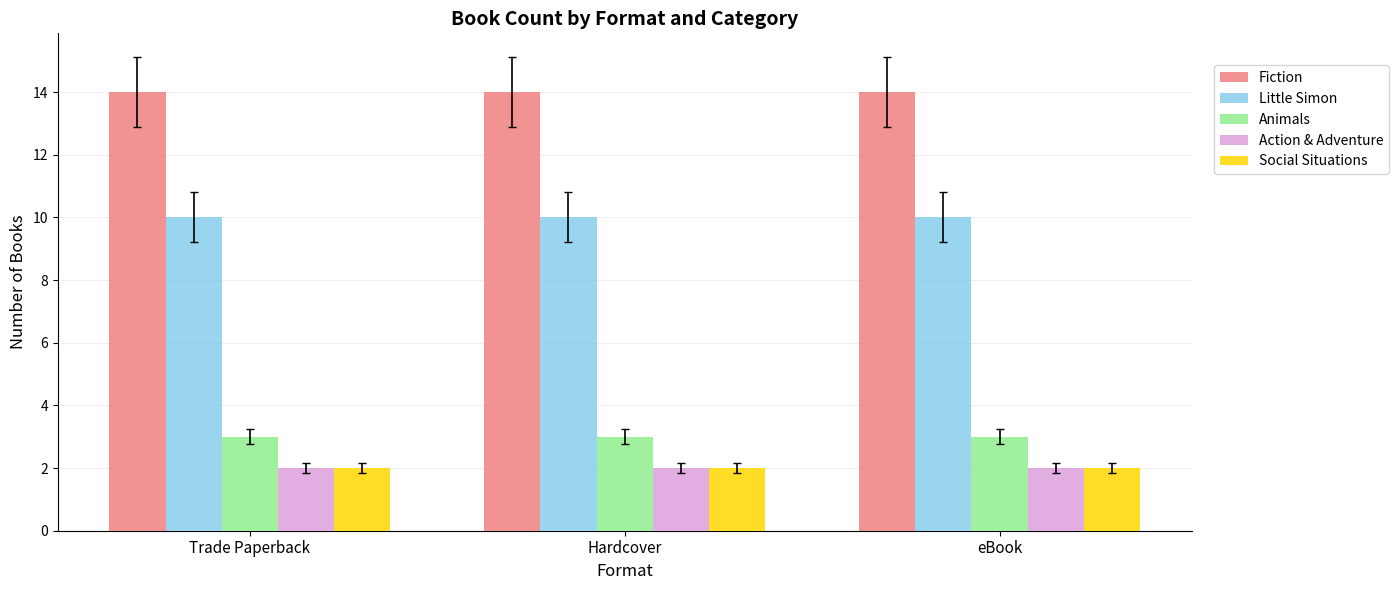

Read the Social Situations value at Hardcover.

2